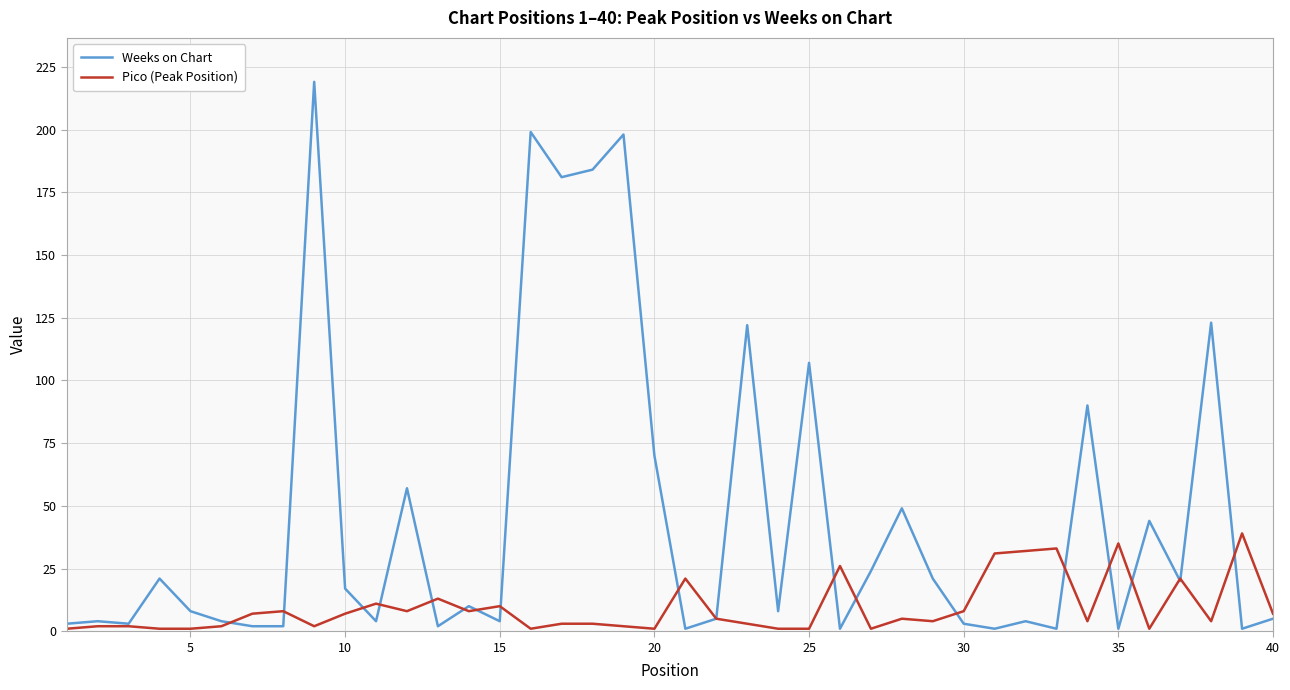

Rank the series by their average value, from highest to lowest.

Weeks on Chart, Pico (Peak Position)